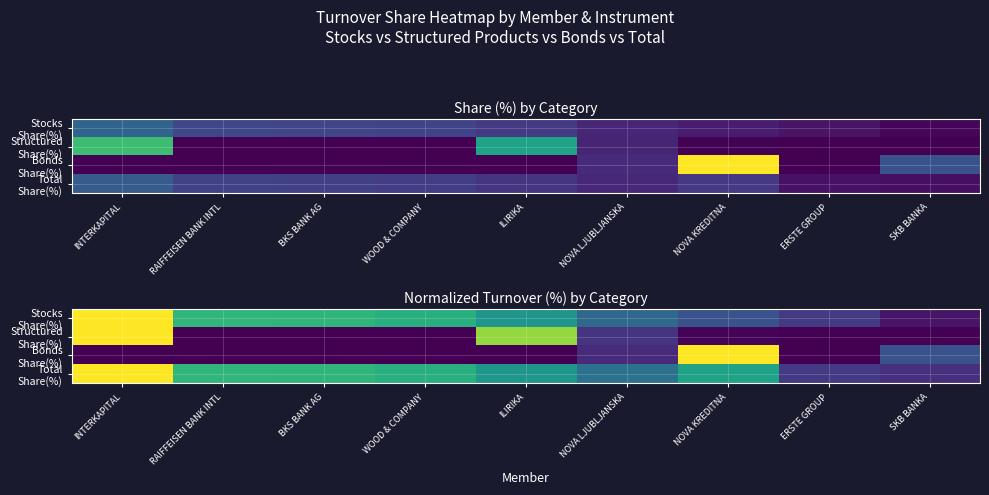

True or false: Structured Share(%) has a value of -42.0 at WOOD & COMPANY.

False